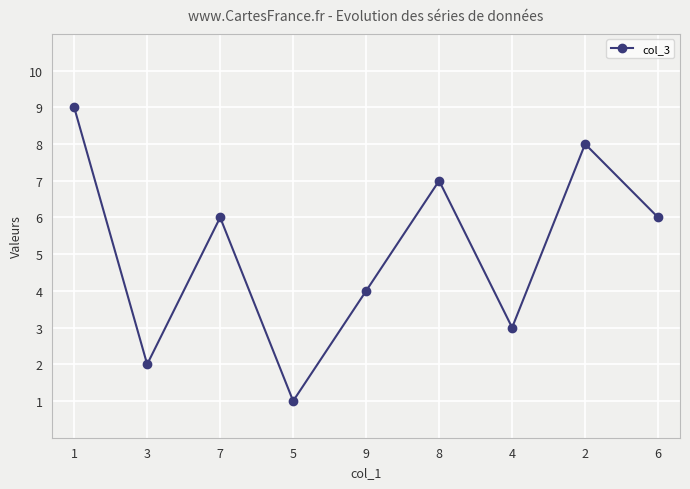

The value at 4 is 5. True or false?

False